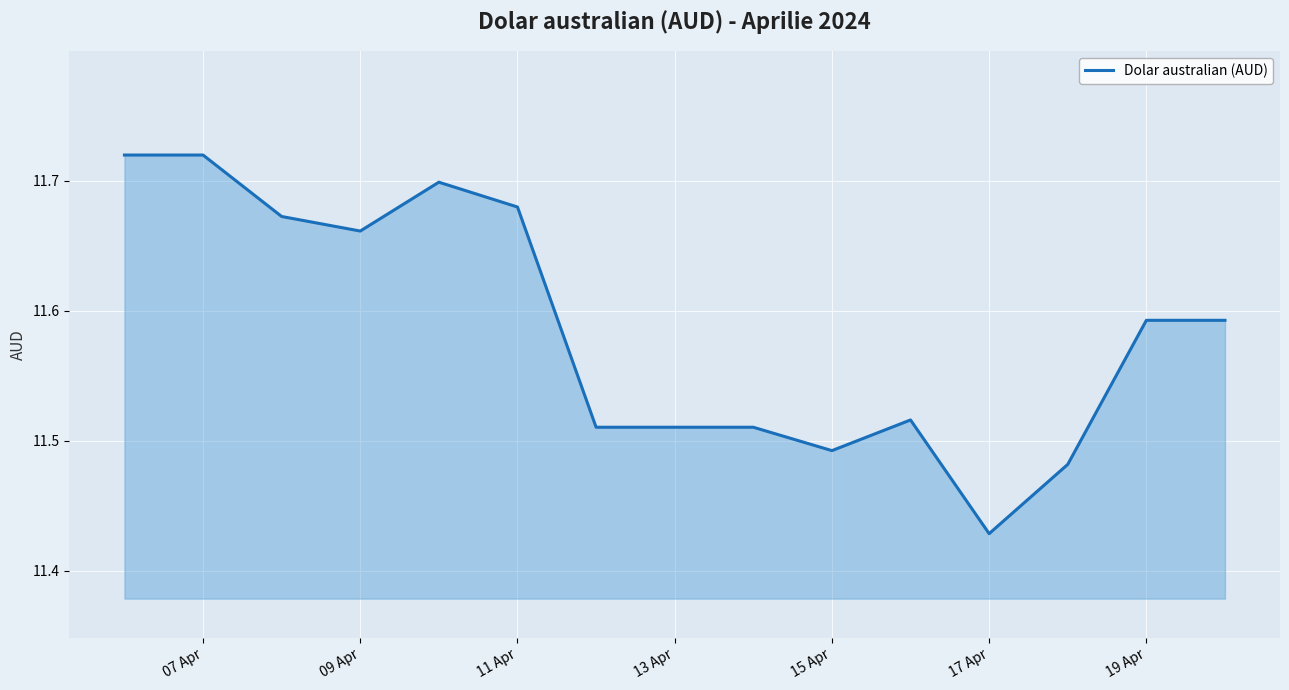

Does the chart display data point markers on the line(s)?

No